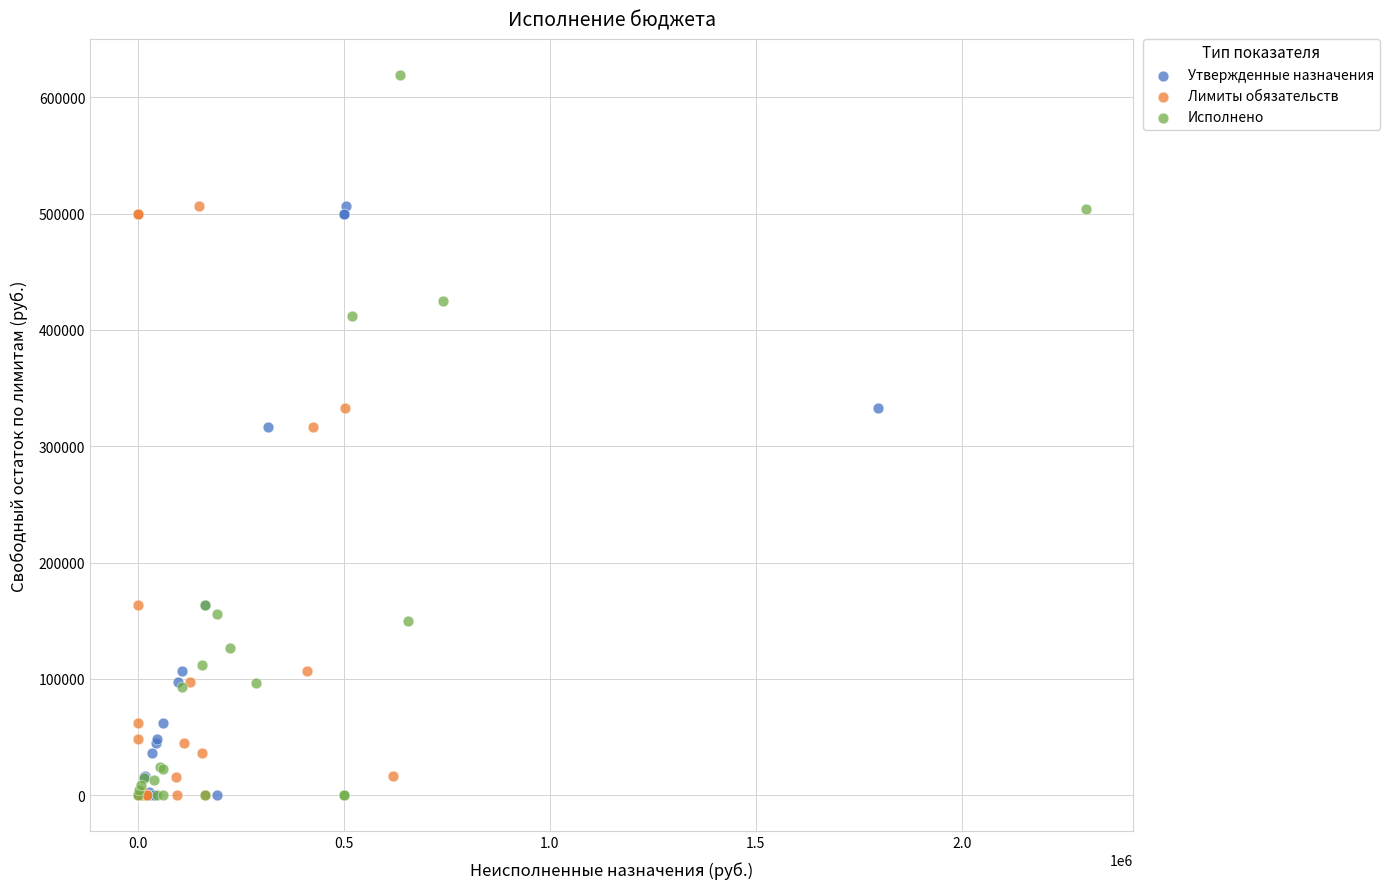

Which series reaches the maximum Y coordinate?

Исполнено